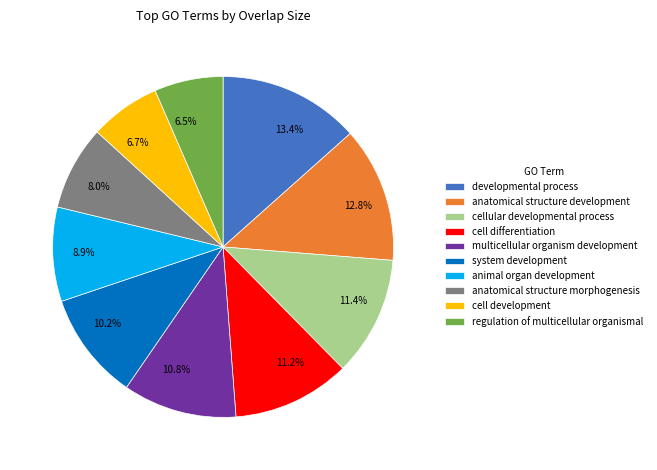

What is the ratio of the value at 11.2% to the value at 12.8%?

0.9